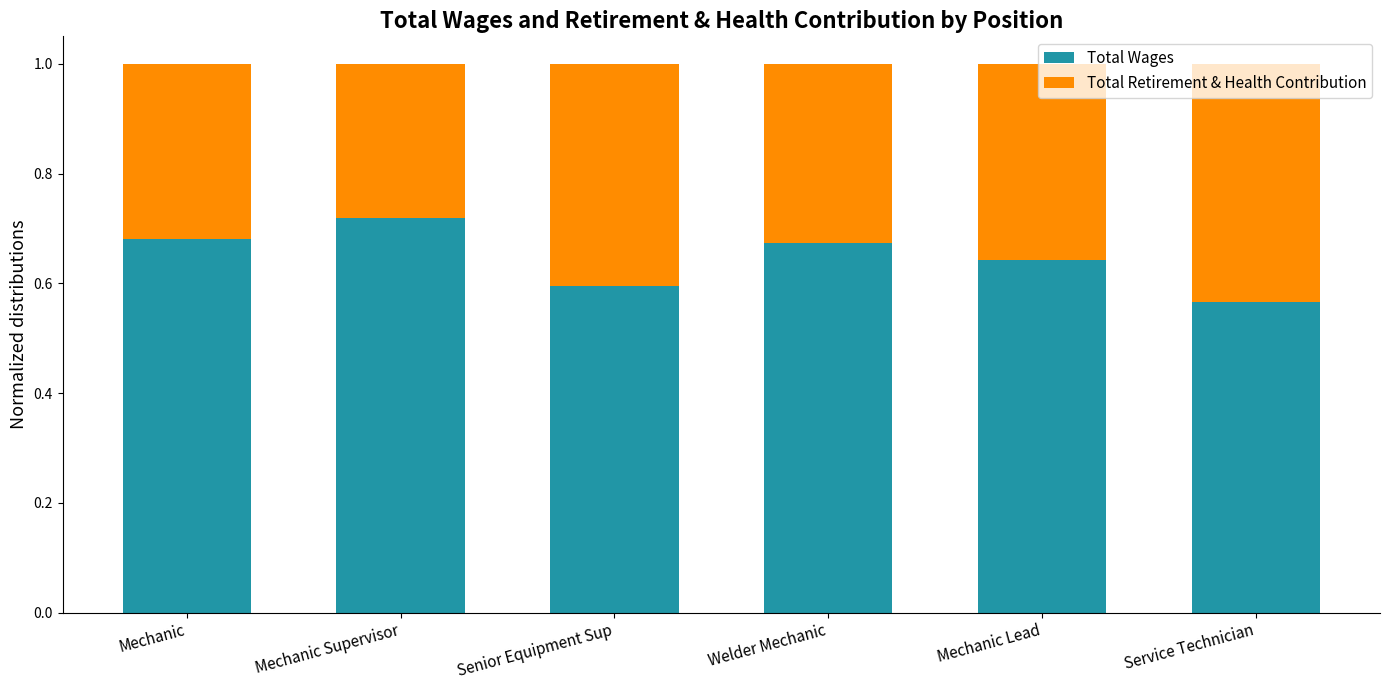

At which label does Total Wages reach its peak?

Mechanic Supervisor